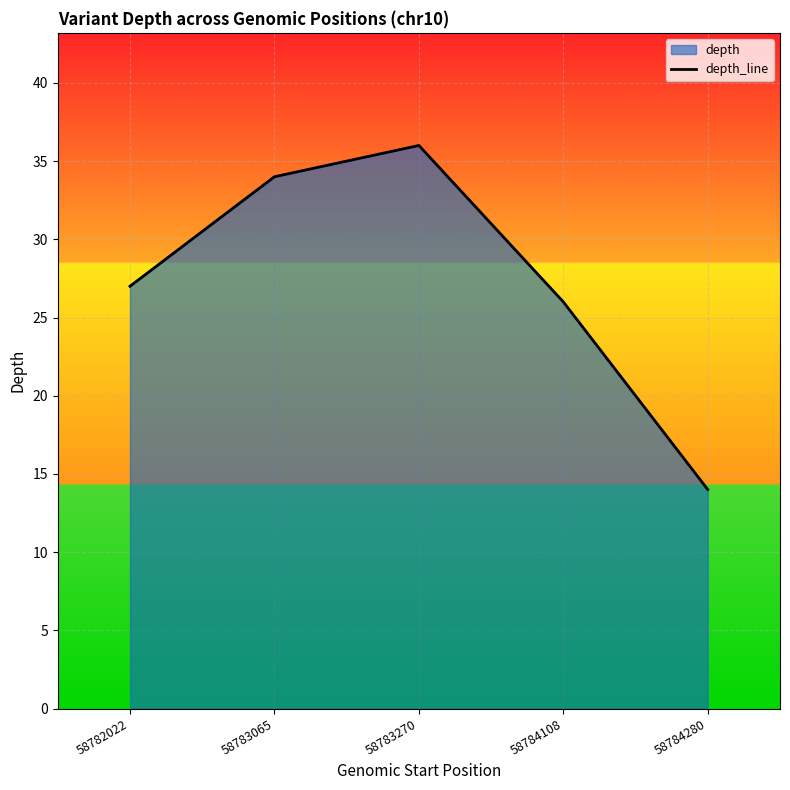

The value at 58783065 is 15. True or false?

False